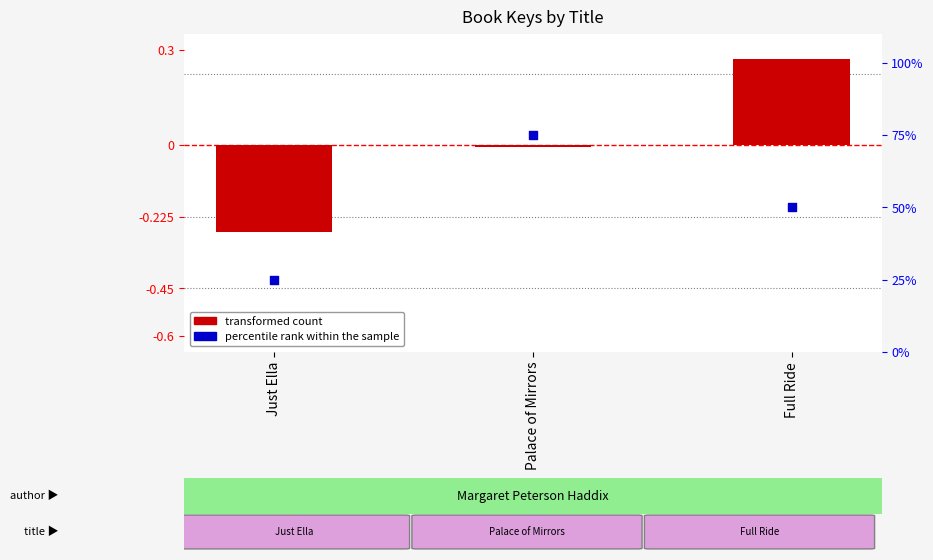

Which series has the largest Y range (max minus min)?

percentile rank within the sample